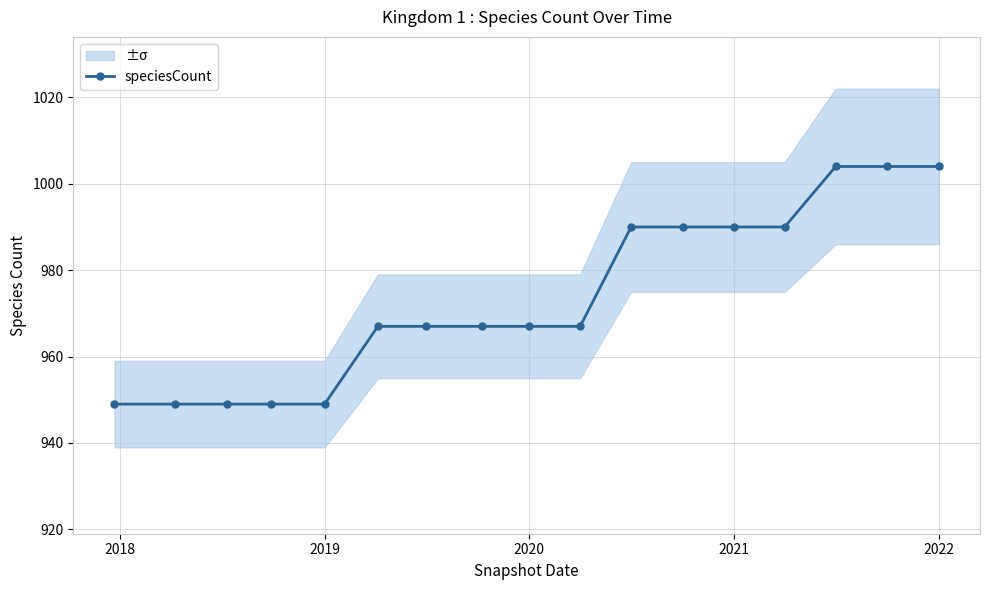

What is the greatest value displayed?

1004